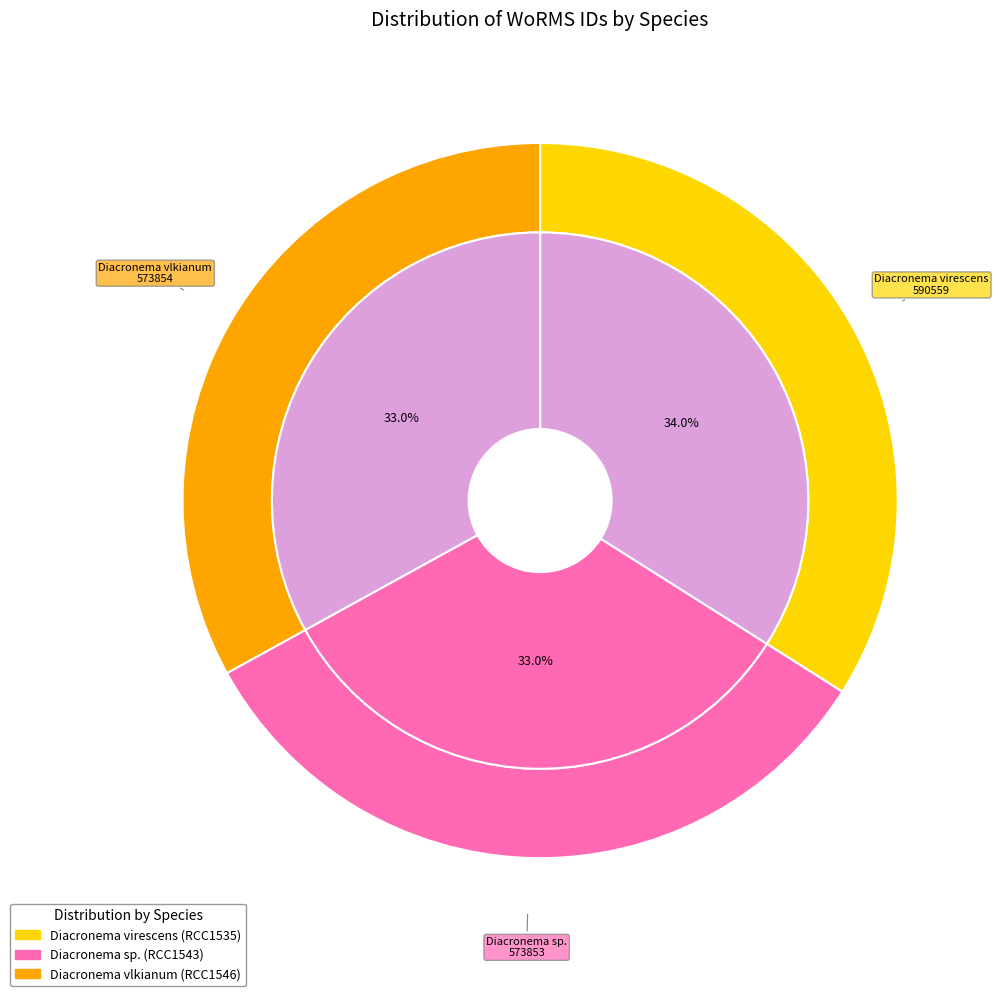

Rank the categories by value from highest to lowest.

Diacronema virescens, Diacronema vlkianum, Diacronema sp.